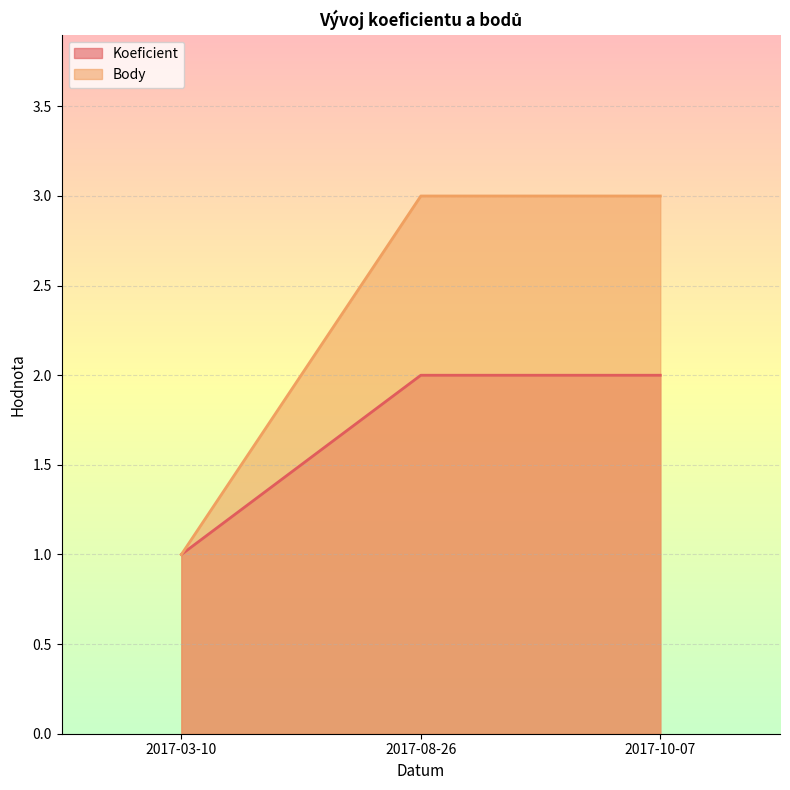

Does the chart display data point markers on the line(s)?

No